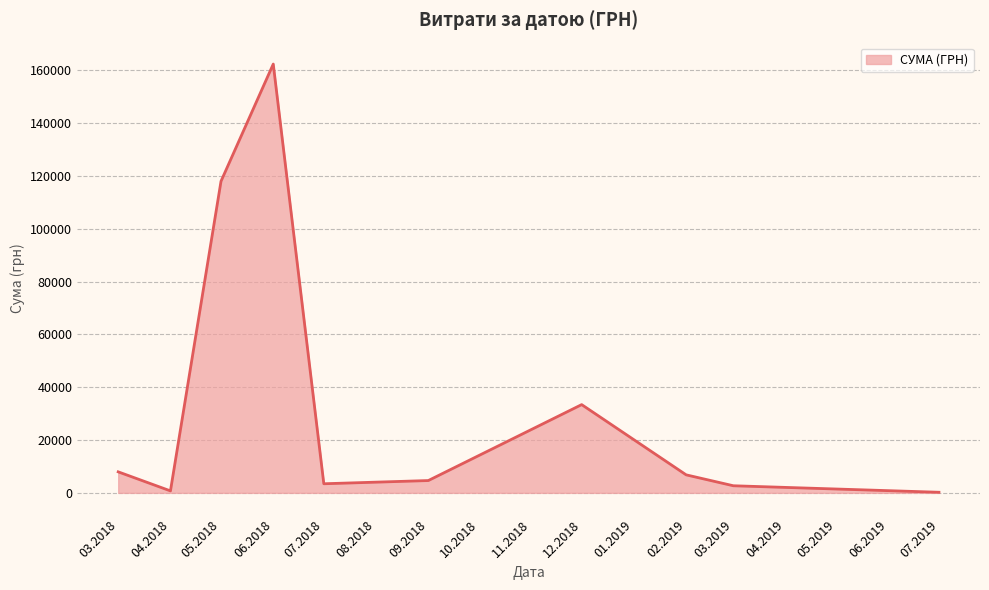

Between 05.2018 and 03.2018, which is larger?

05.2018